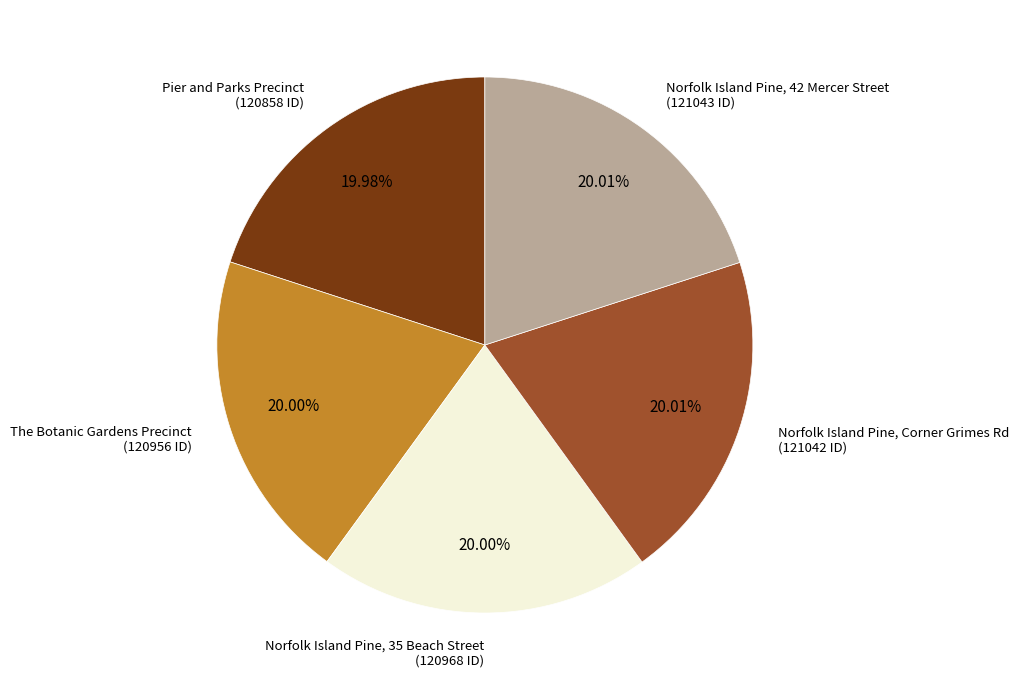

Approximately how many times larger is the value at The Botanic Gardens Precinct compared to Pier and Parks Precinct?

1.0